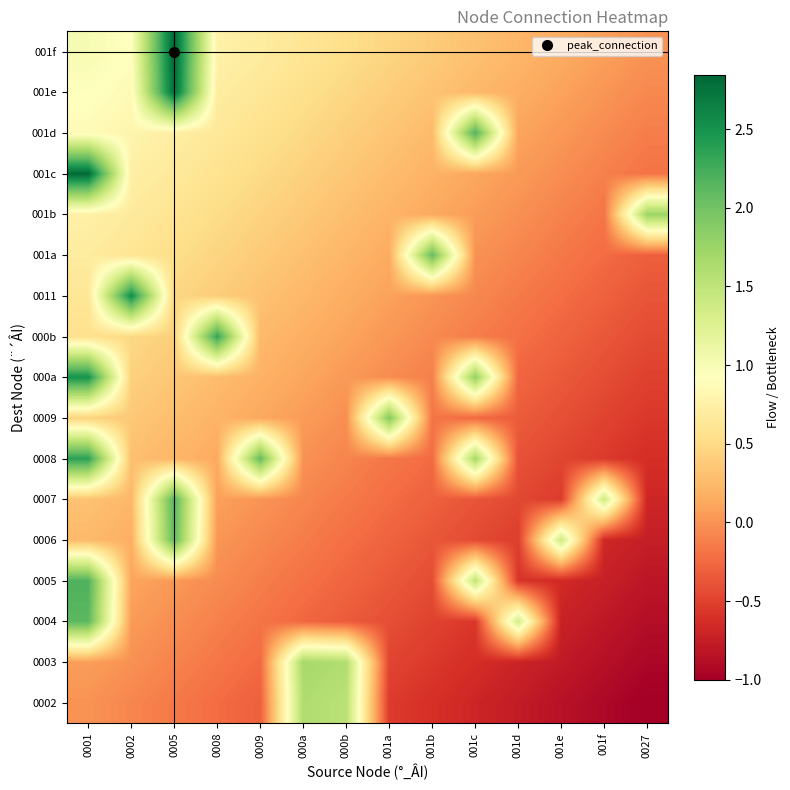

At which category does the chart reach its peak across all series?

0005